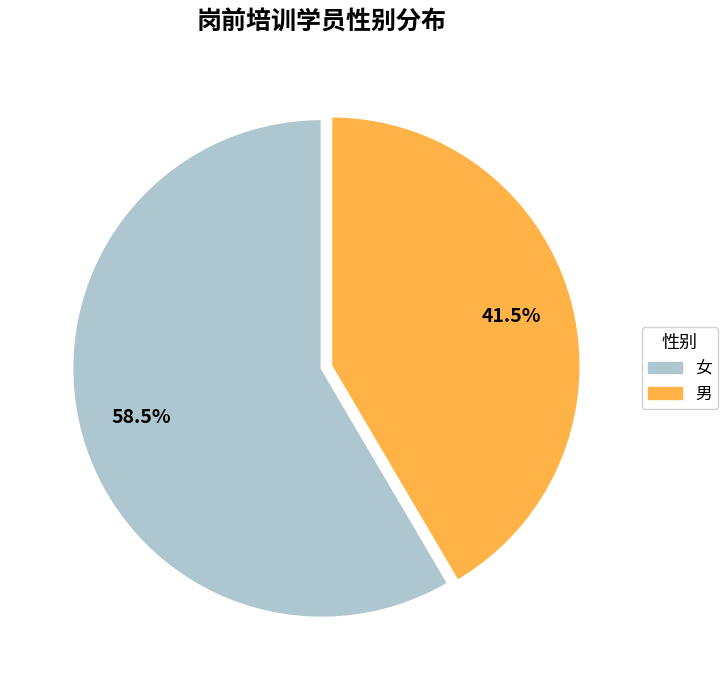

To the nearest percent, what is the difference between the largest and smallest slice percentages?

17%